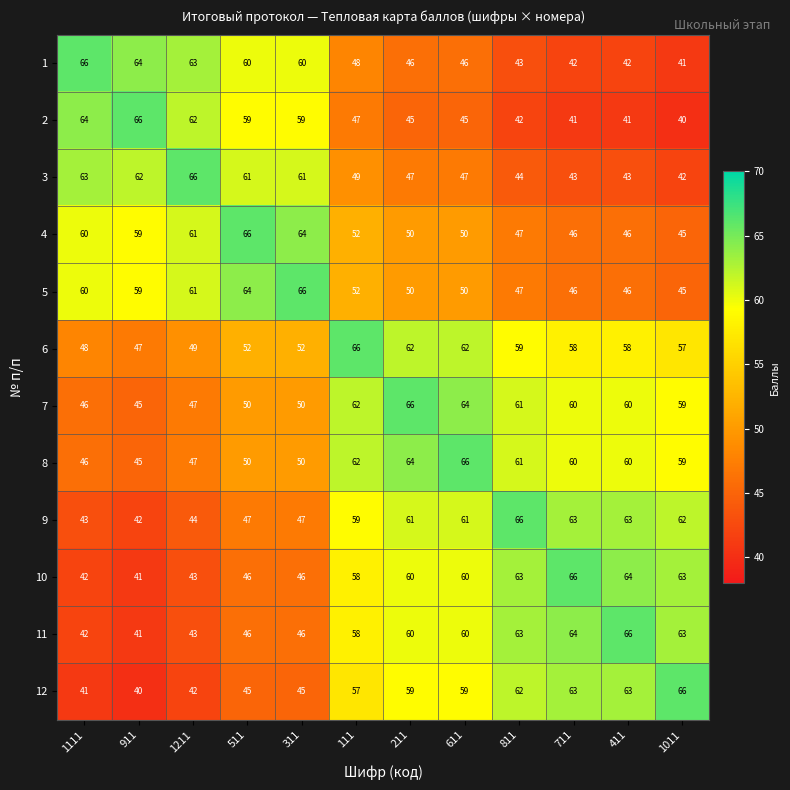

Which category has the highest value in the 4 series?

511